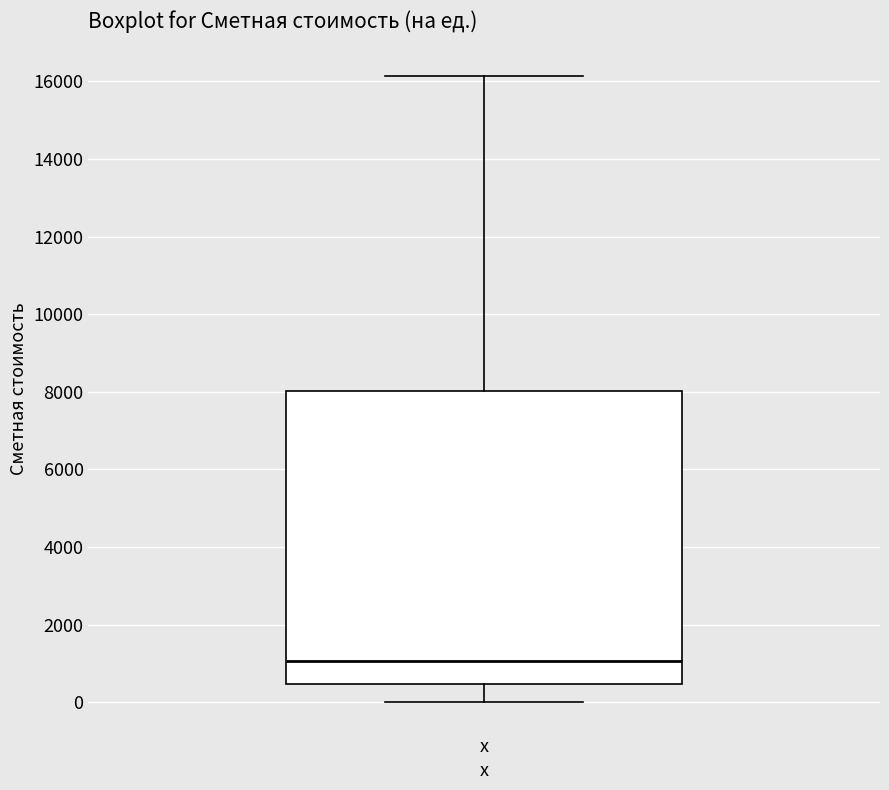

Where does the median line of the box for x sit on the y-axis? The values are not printed on the chart, so give them approximately, as read against the axis.

1000